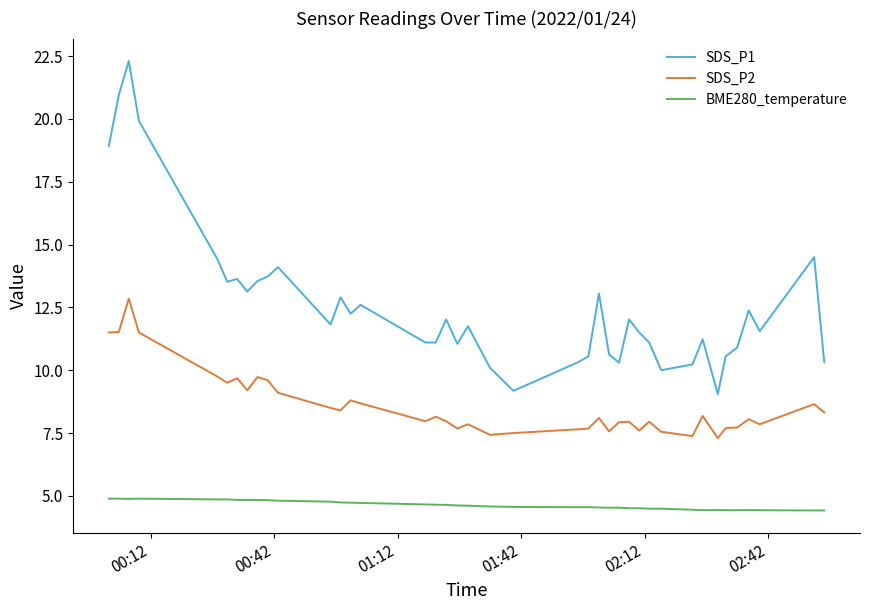

Rank the series by their maximum value, from highest to lowest.

SDS_P1, SDS_P2, BME280_temperature